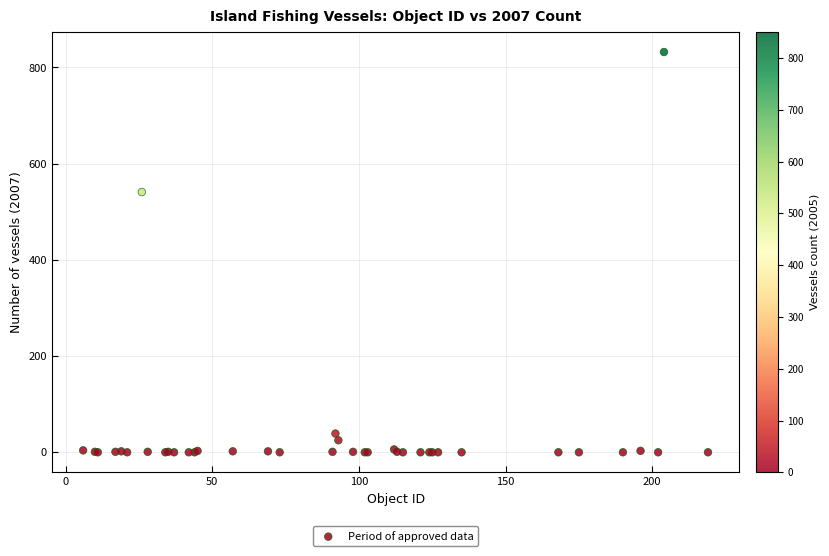

What Y value in the scatter plot is closest to 416?

541